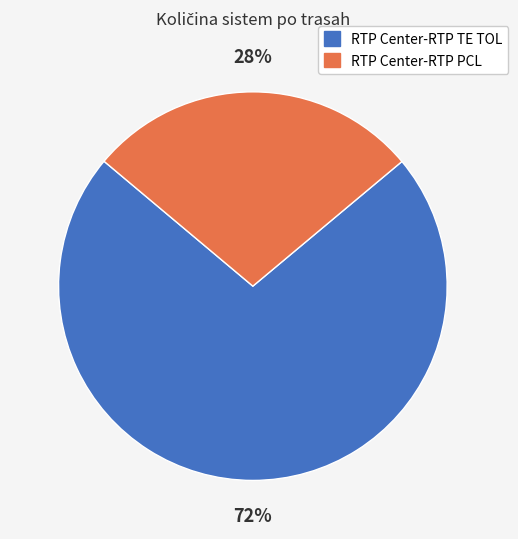

Rank the categories by value from lowest to highest.

RTP Center-RTP PCL, RTP Center-RTP TE TOL